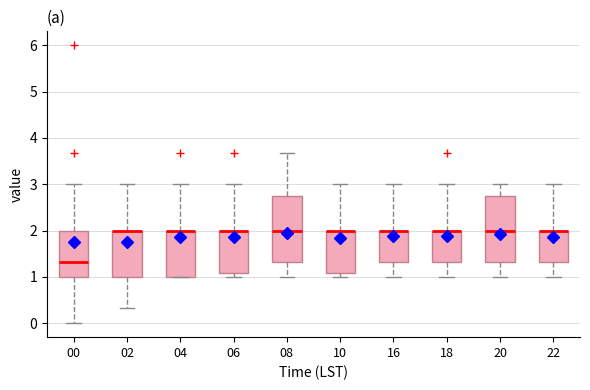

Reading left to right, transcribe this box plot: for each box, give where its median line is, the range the box spans, and where its two whiskers end, as read against the y-axis. The values are not printed on the chart, so give them approximately, as read against the axis.

00: median 1.3, box 1.0 to 2.0, whiskers 0.0 to 3.0
02: median 2.0 (drawn on the box's upper edge), box 1.0 to 2.0, whiskers 0.3 to 3.0
04: median 2.0 (drawn on the box's upper edge), box 1.0 to 2.0, whiskers 1.0 to 3.0
06: median 2.0 (drawn on the box's upper edge), box 1.1 to 2.0, whiskers 1.0 to 3.0
08: median 2.0, box 1.3 to 2.8, whiskers 1.0 to 3.7
10: median 2.0 (drawn on the box's upper edge), box 1.1 to 2.0, whiskers 1.0 to 3.0
16: median 2.0 (drawn on the box's upper edge), box 1.3 to 2.0, whiskers 1.0 to 3.0
18: median 2.0 (drawn on the box's upper edge), box 1.3 to 2.0, whiskers 1.0 to 3.0
20: median 2.0, box 1.3 to 2.8, whiskers 1.0 to 3.0
22: median 2.0 (drawn on the box's upper edge), box 1.3 to 2.0, whiskers 1.0 to 3.0